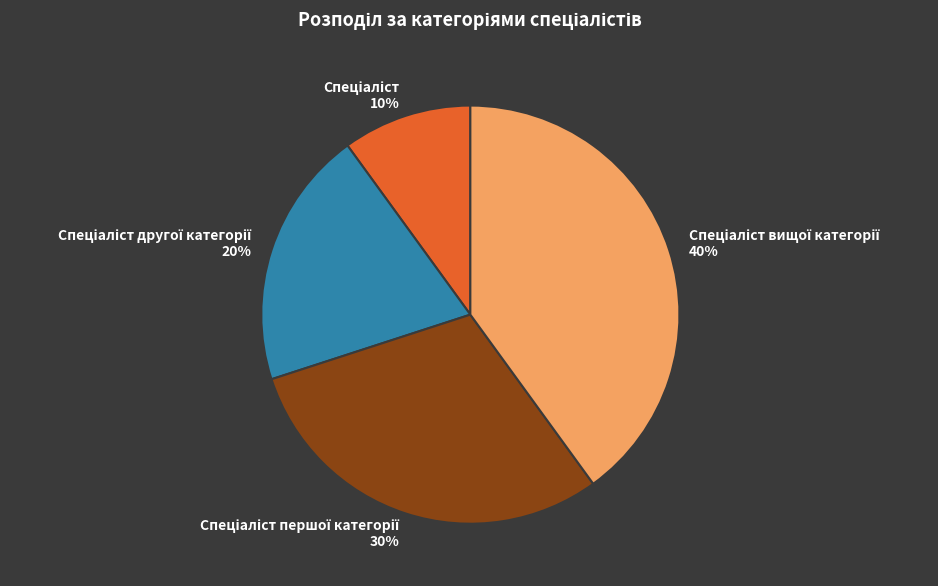

To the nearest percent, what is the average slice percentage?

25%